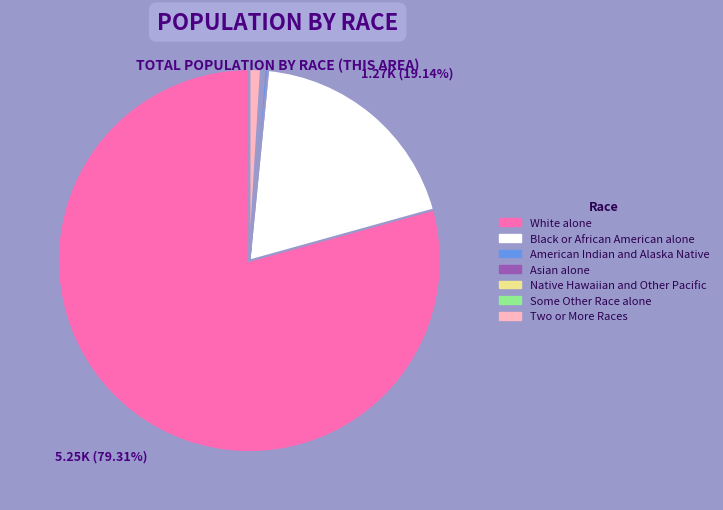

Which slice represents more than half of the pie?

White alone